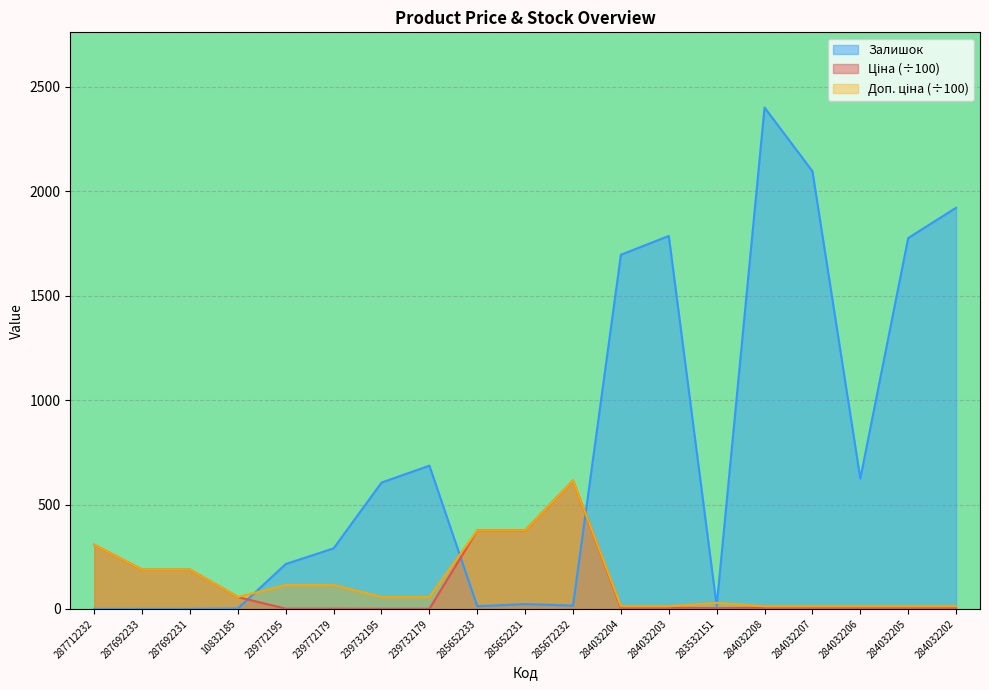

Between 287692231 and 284032208, which series saw the biggest shift?

Залишок